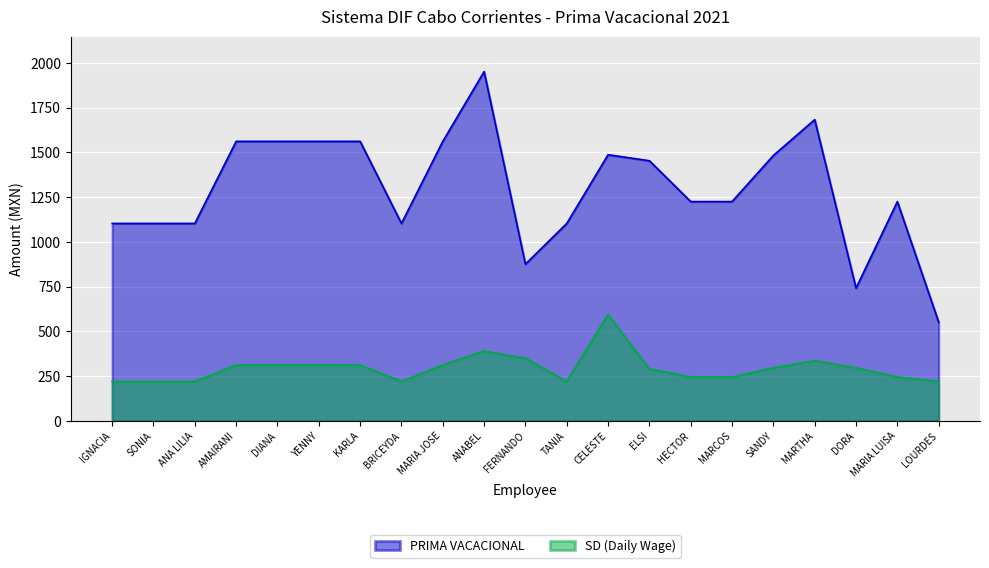

List the series in order of their overall mean, highest first.

PRIMA VACACIONAL, SD (Daily Wage)